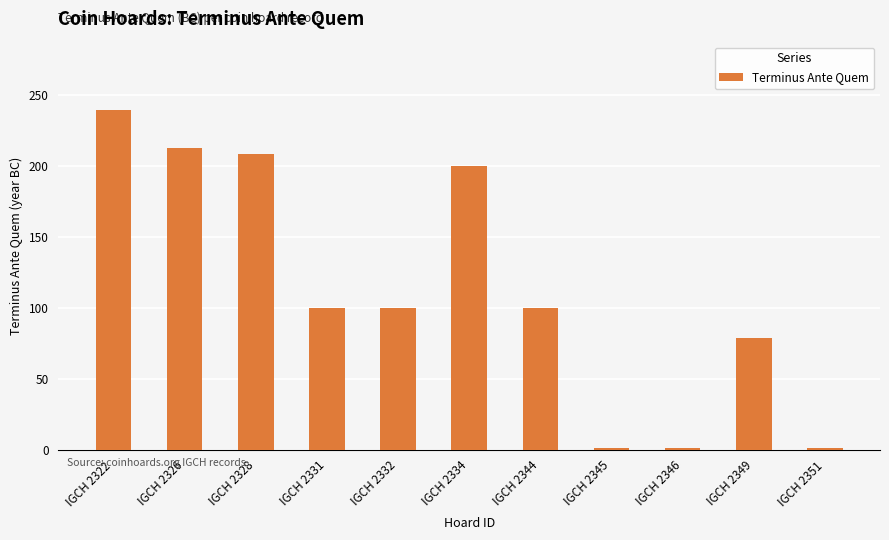

What is the average value?

113